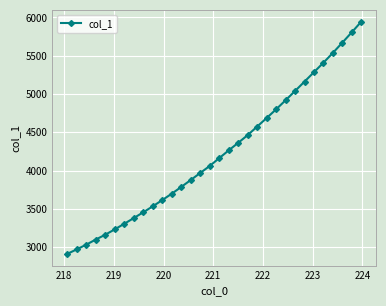

What is the difference between the maximum and second lowest values?

2974.4